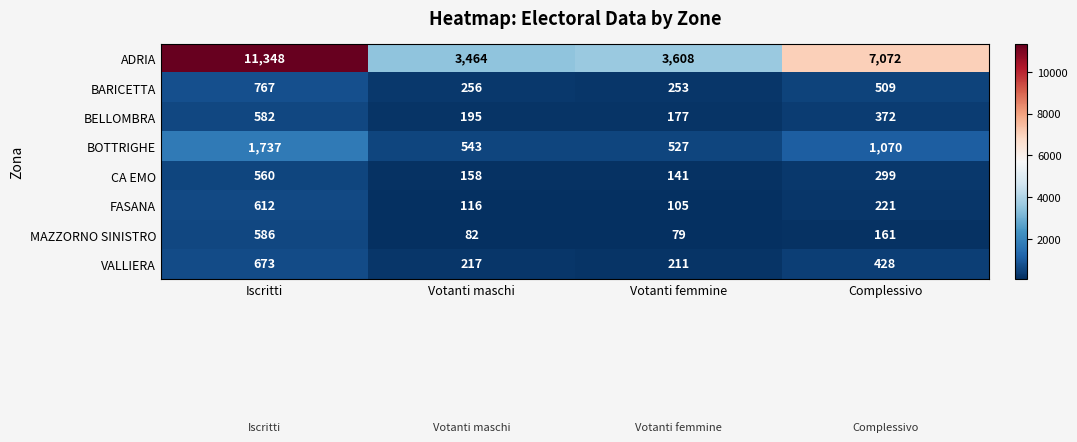

At Votanti maschi, list the series in order from largest to smallest.

ADRIA, BOTTRIGHE, BARICETTA, VALLIERA, BELLOMBRA, CA EMO, FASANA, MAZZORNO SINISTRO